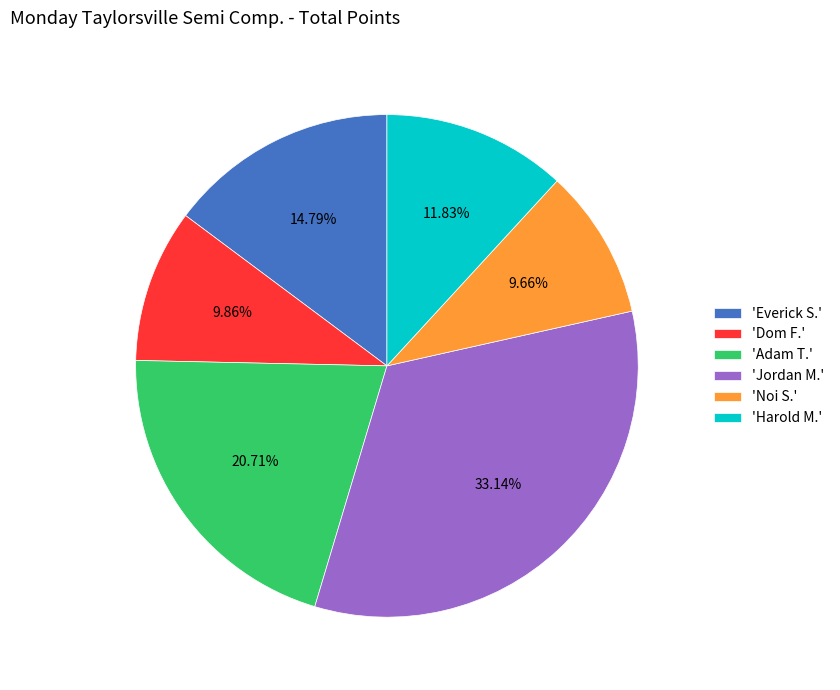

How many segments does this pie chart have?

6